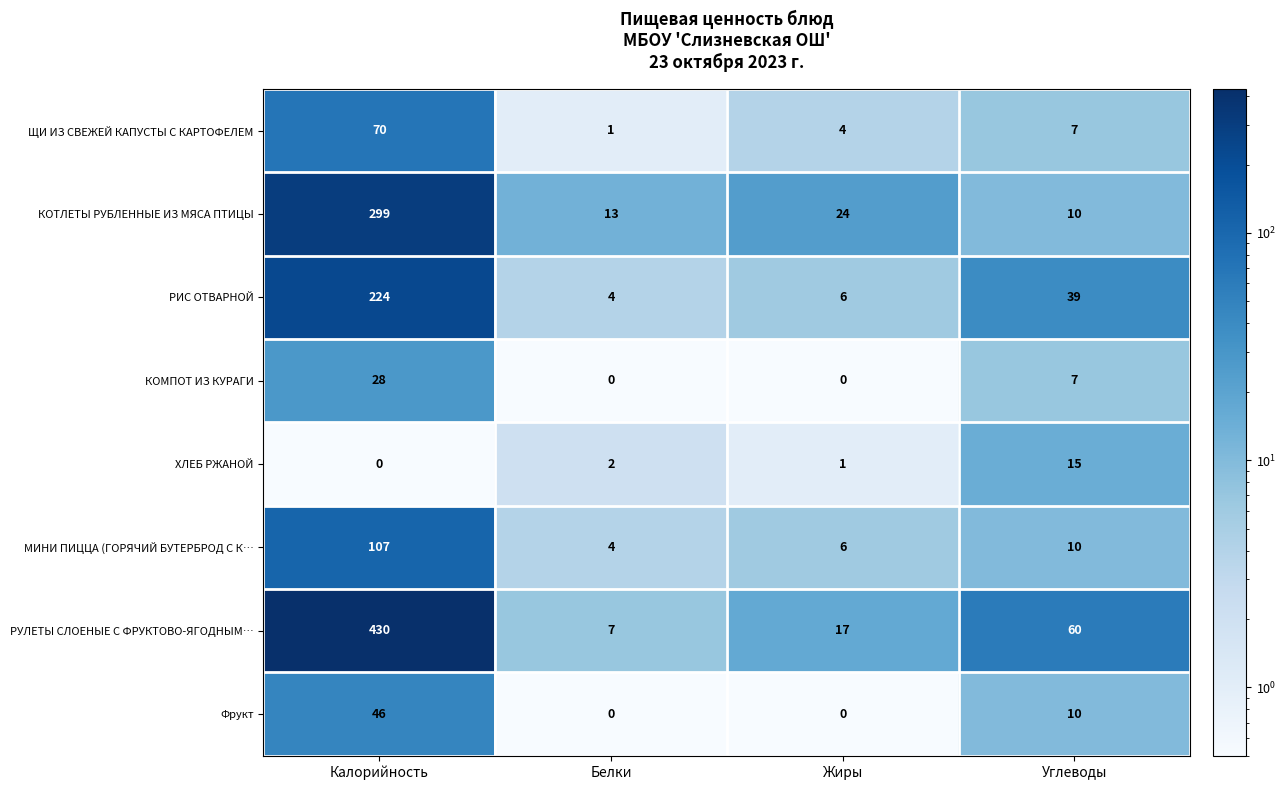

True or false: РУЛЕТЫ СЛОЕНЫЕ С ФРУКТОВО-ЯГОДНЫМ… has a value of 712 at Калорийность.

False